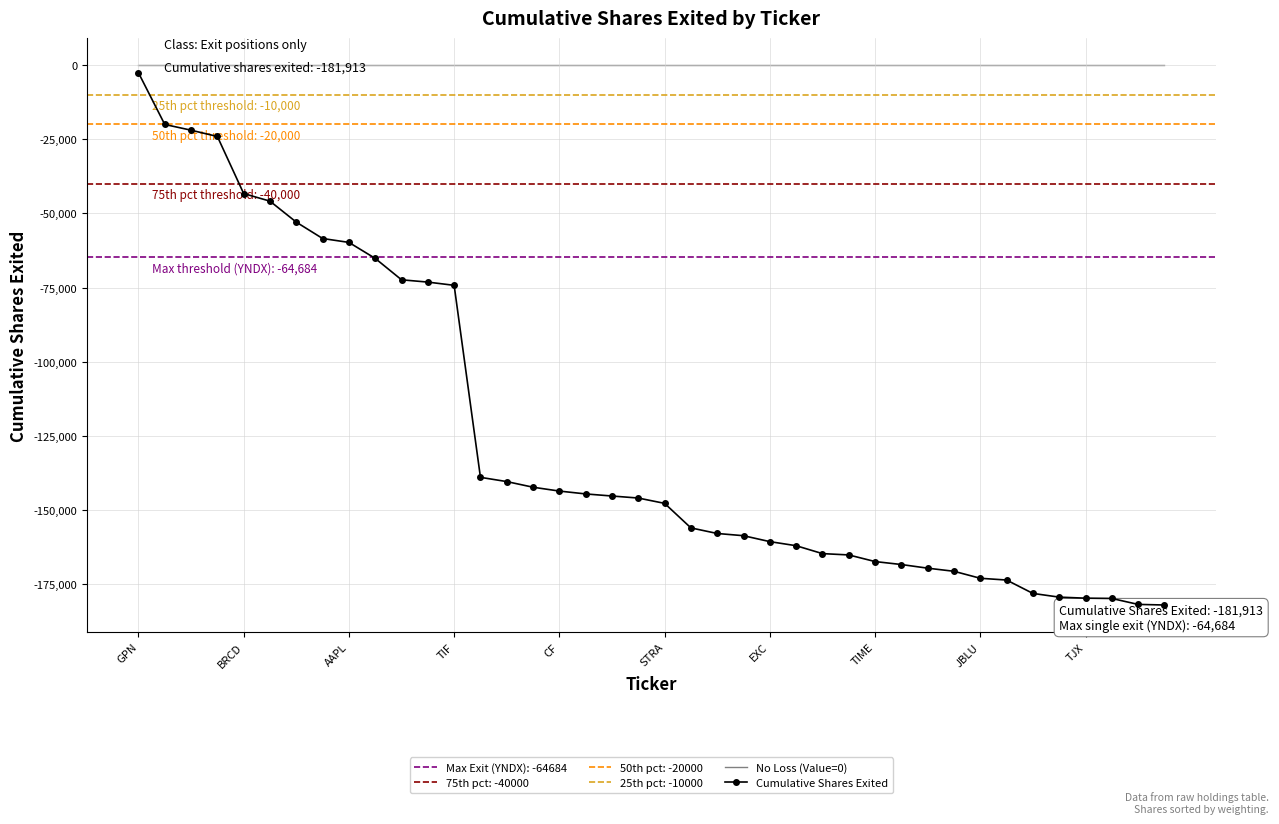

Is the value of No Loss (Value=0) at 31 greater than the value of Cumulative Shares Exited at TJX?

Yes